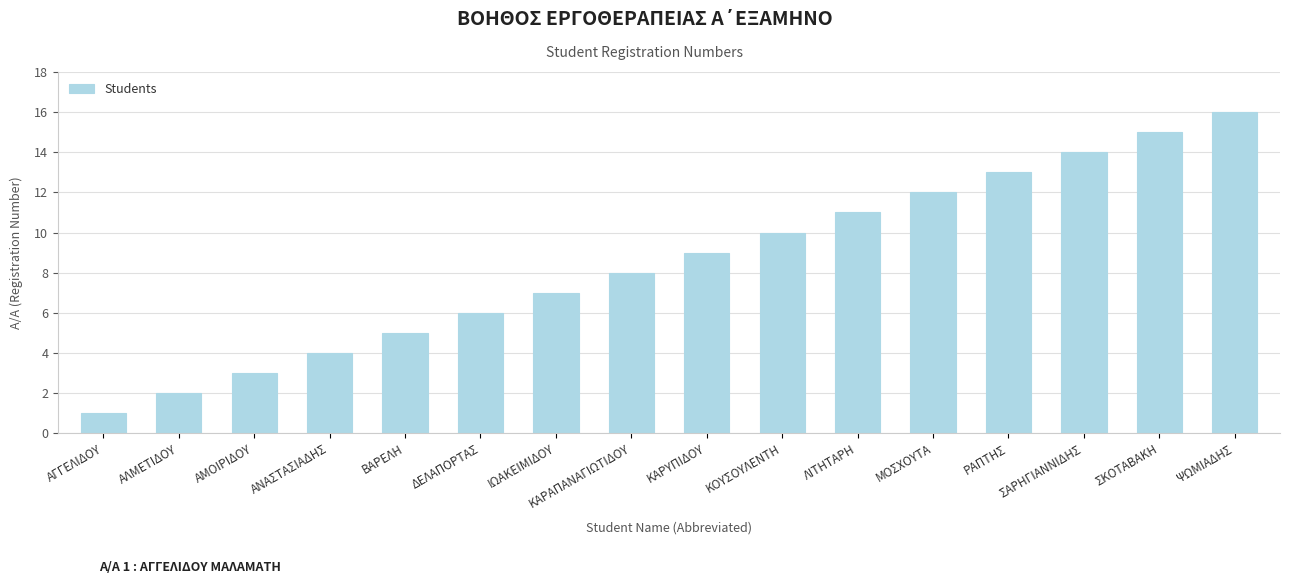

Which label corresponds to the smallest value in the chart?

ΑΓΓΕΛΙΔΟΥ